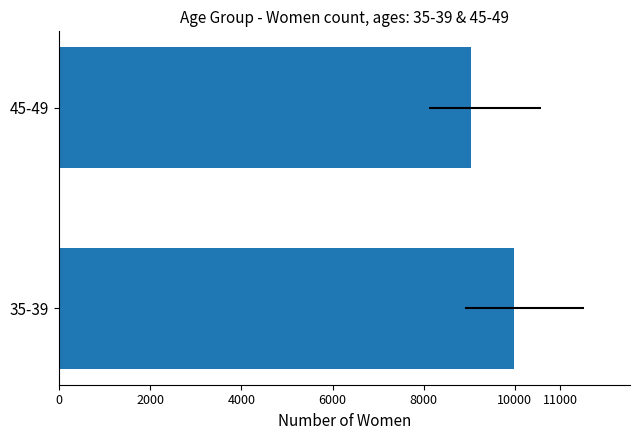

What is the difference between the maximum and minimum values?

957